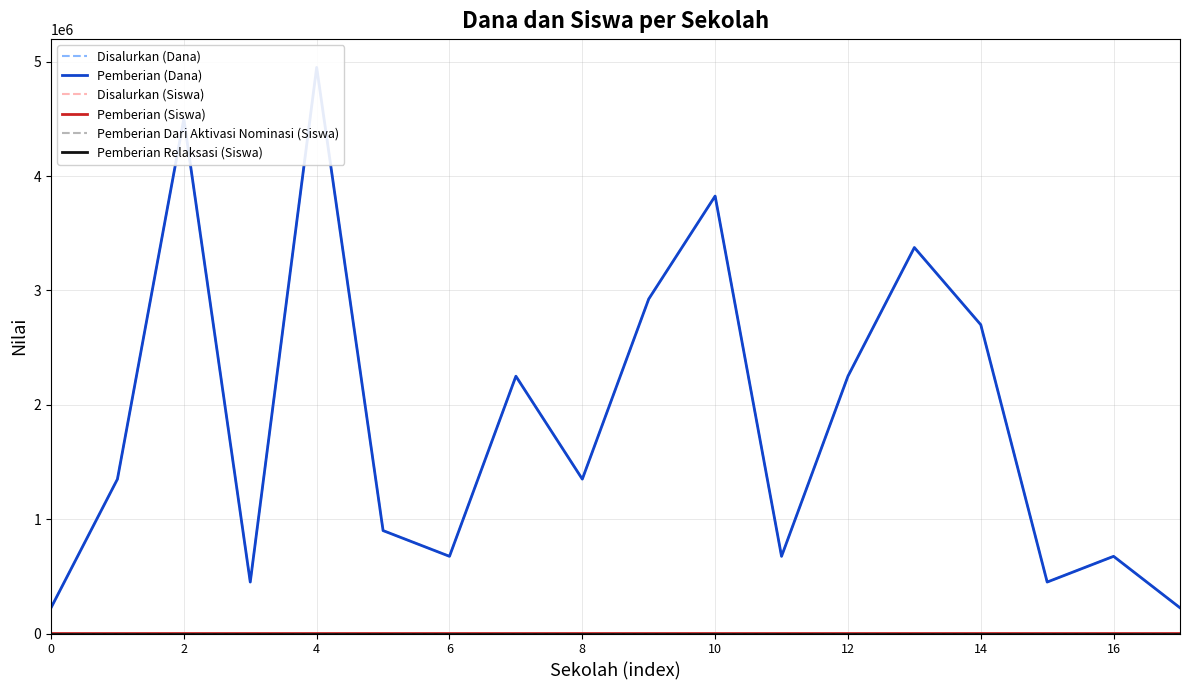

Where does the Disalurkan (Dana) series first go above 1350000?

2